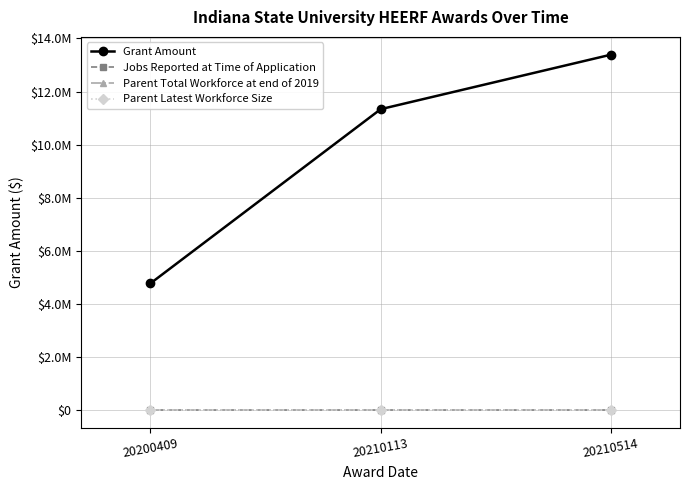

Is this an area chart (filled region under the line)?

No